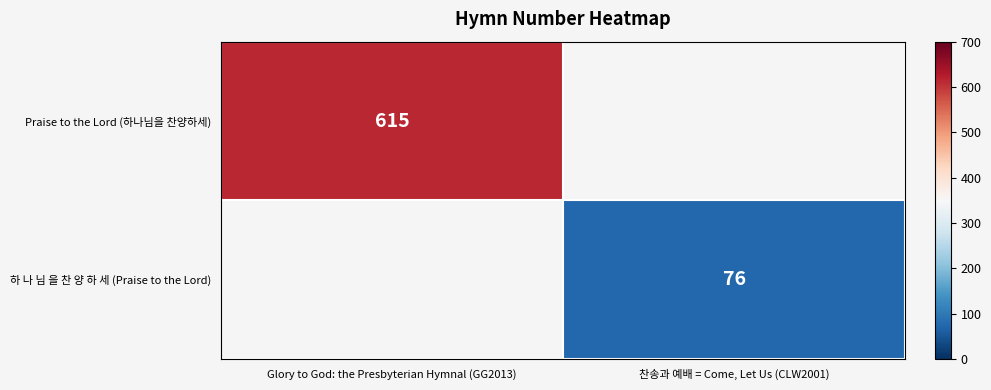

True or false: 하 나 님 을 찬 양 하 세 (Praise to the Lord) has a value of 44 at 찬송과 예배 = Come, Let Us (CLW2001).

False